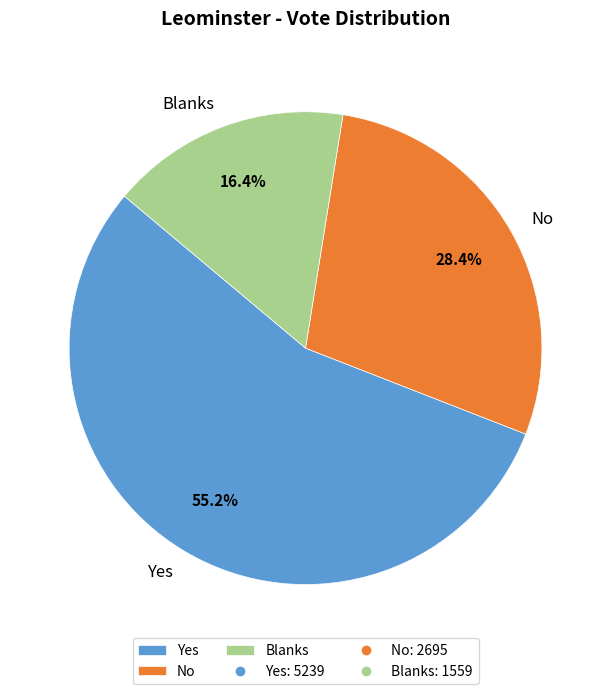

Count the number of slices in the pie.

3